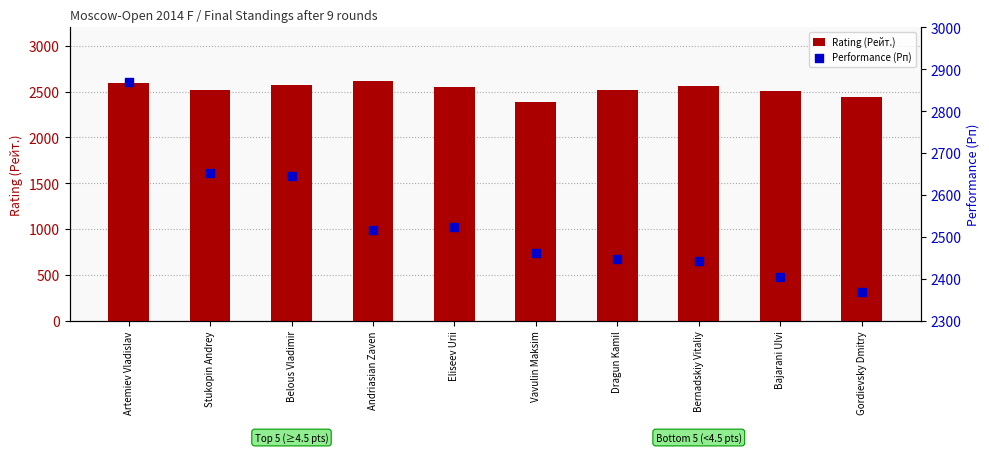

Which series has the largest Y range (max minus min)?

Performance (Рп)